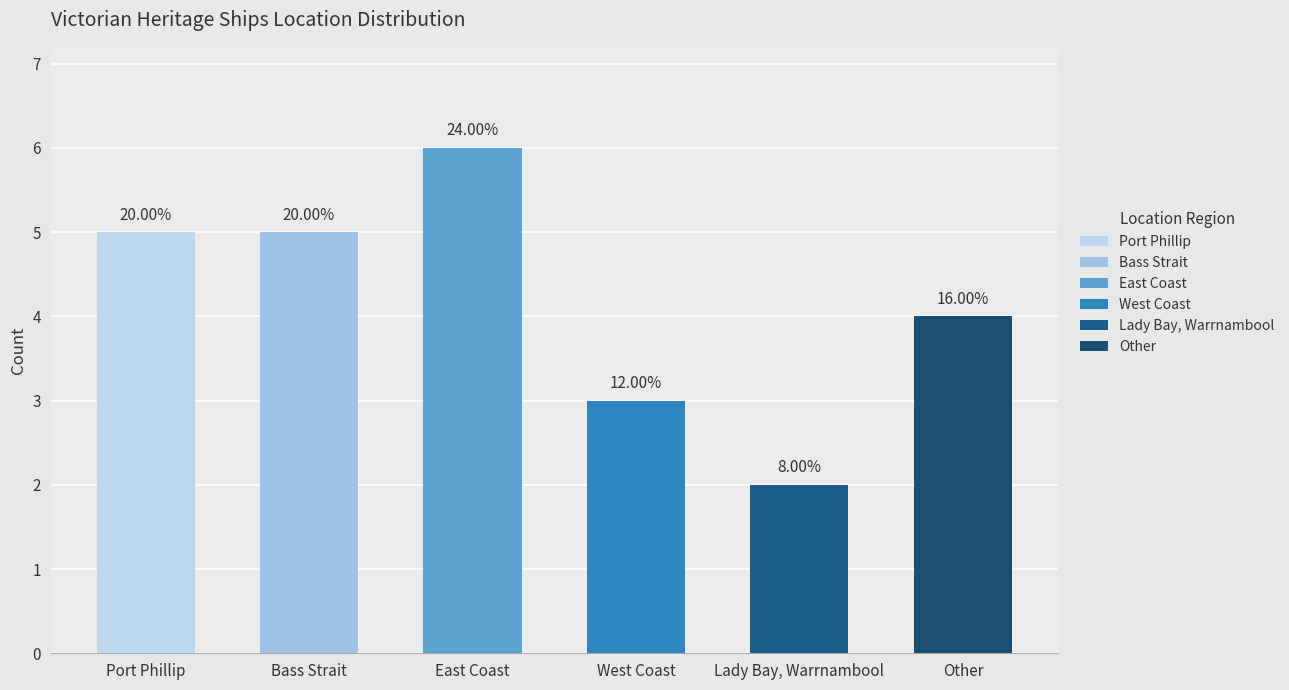

At which category does the chart reach its peak across all series?

East Coast